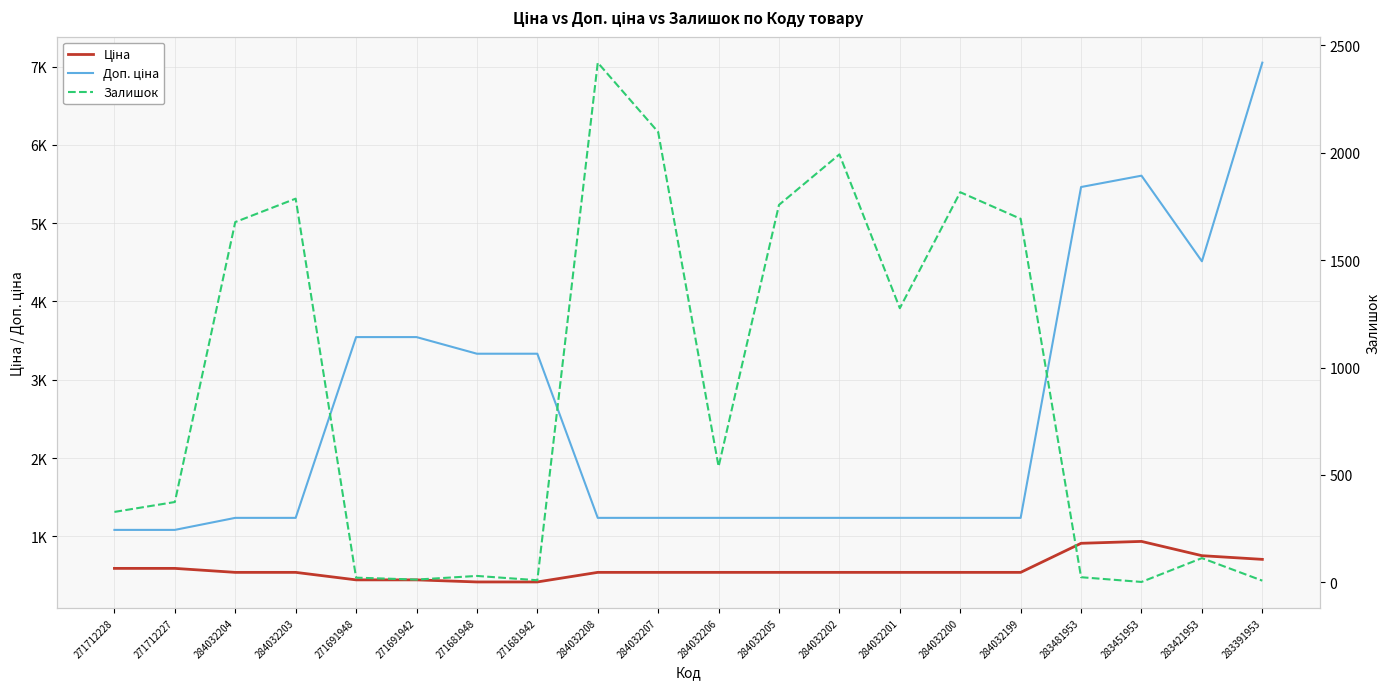

Which series has the largest range (max minus min)?

Доп. ціна